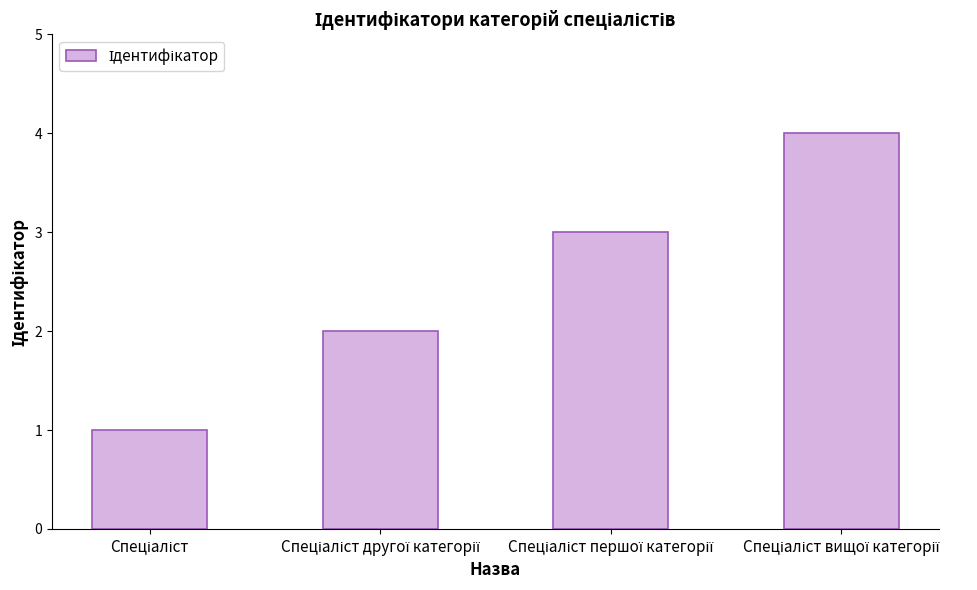

What is the difference between the maximum and minimum values?

3